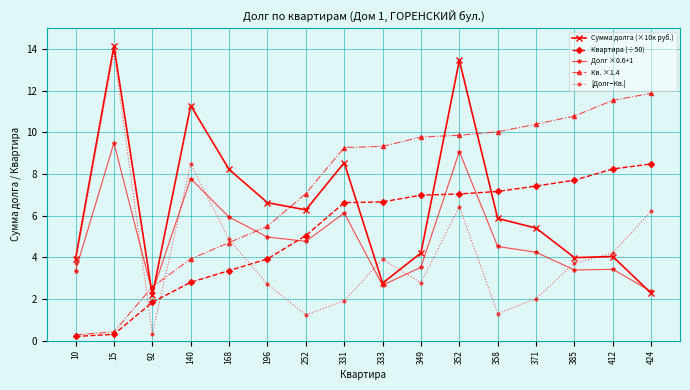

What is the value of the Сумма долга (×10к руб.) point at the 11th from the left?

13.5